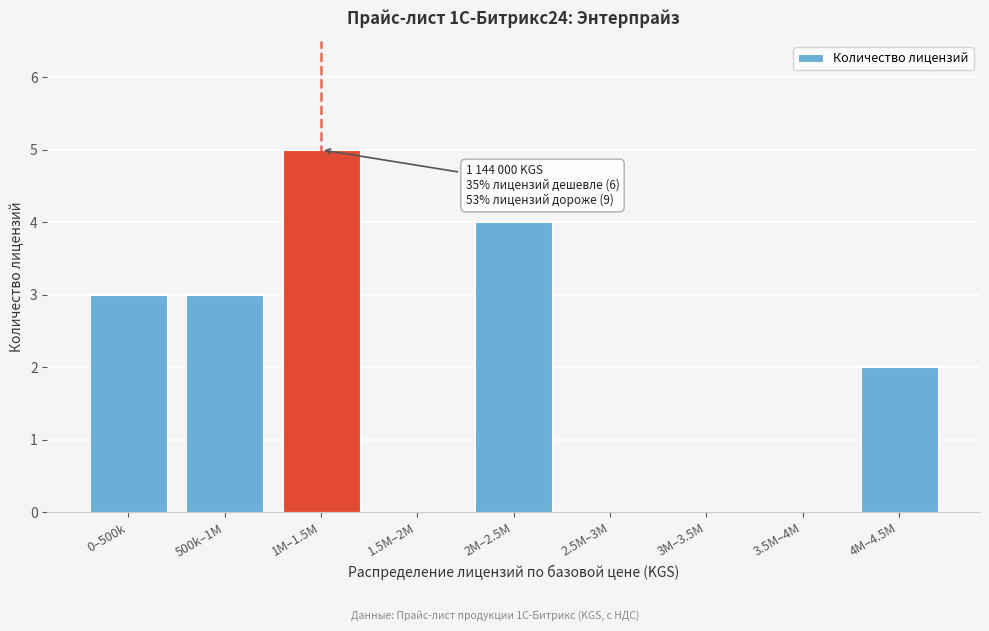

Reading right to left, extract all data points from this chart.

4M–4.5M=2	3.5M–4M=0	3M–3.5M=0	2.5M–3M=0	2M–2.5M=4	1.5M–2M=0	1M–1.5M=5	500k–1M=3	0–500k=3